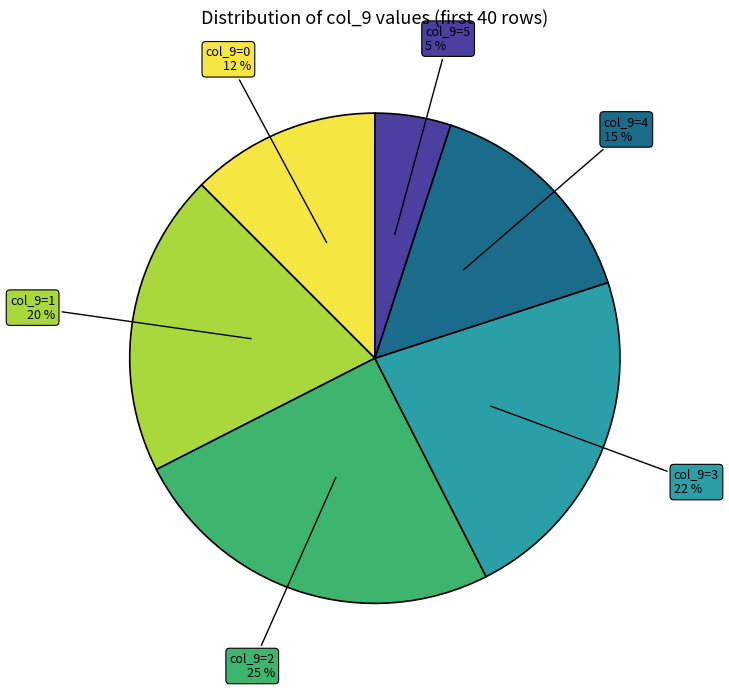

To the nearest percent, what is the average slice percentage?

17%